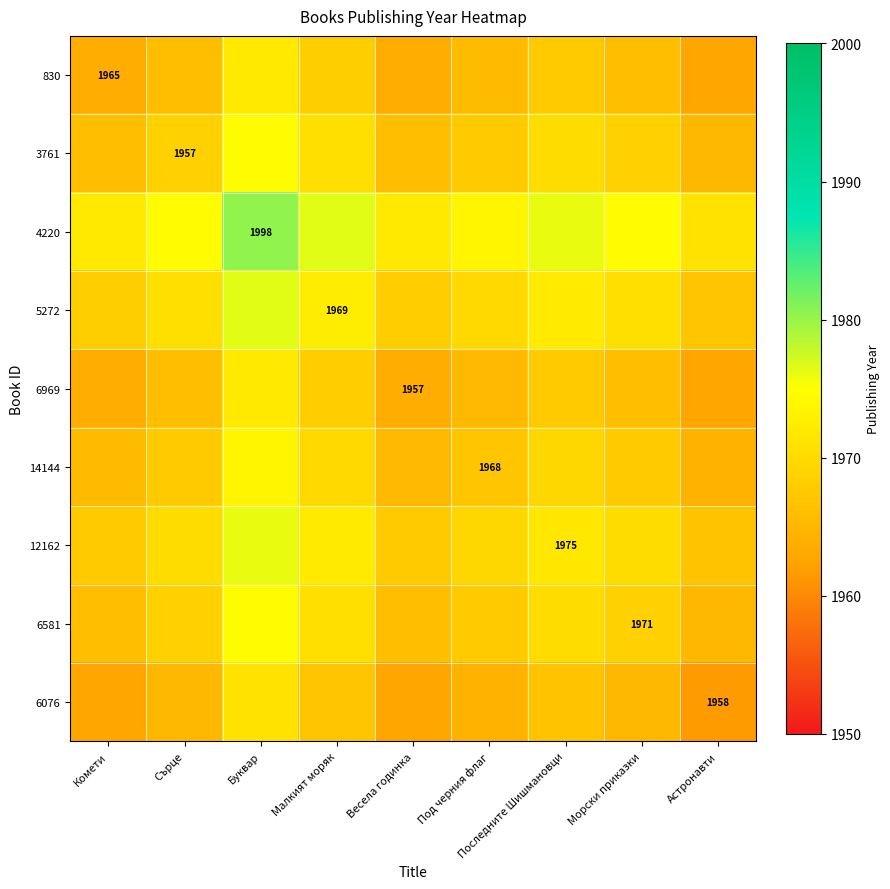

What value does the 5272 series have at Малкият моряк?

1972.6